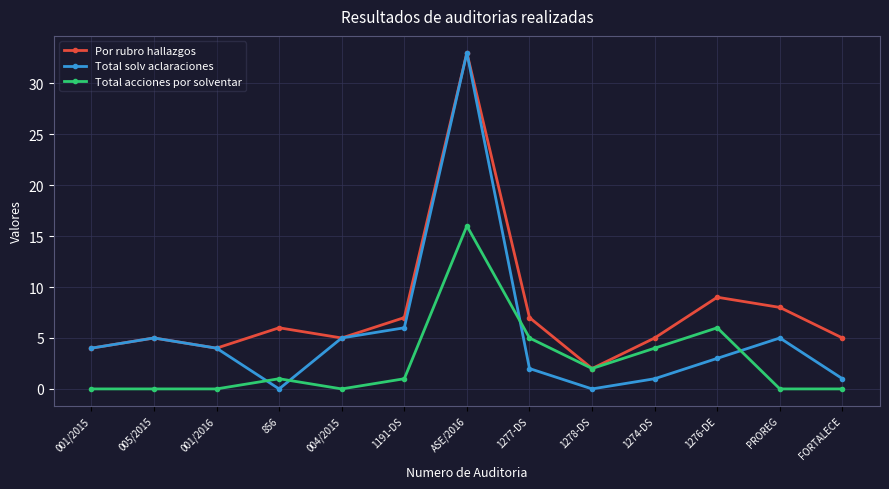

At which label is Por rubro hallazgos closest to 17?

1276-DE